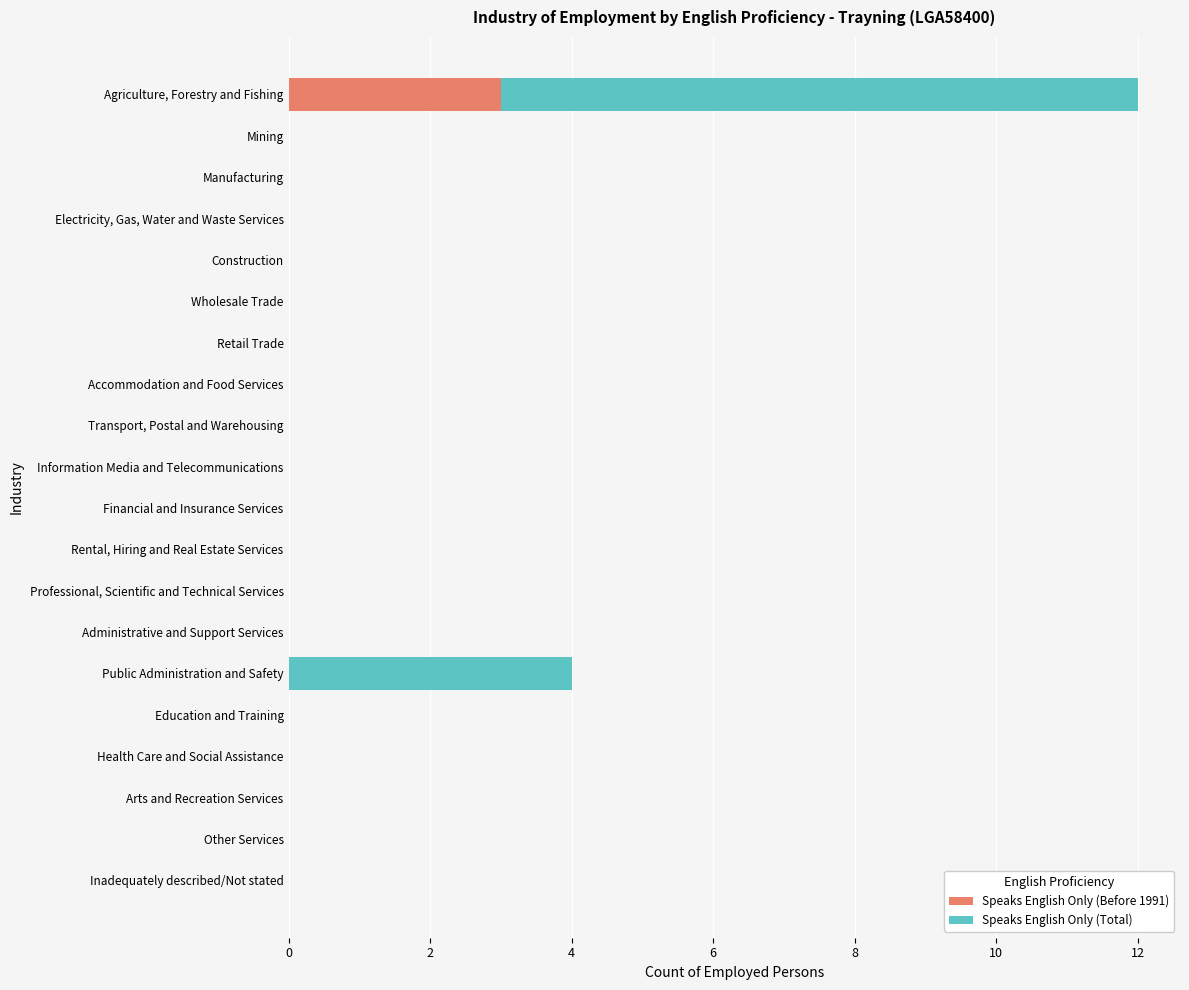

The value of Speaks English Only (Before 1991) at Financial and Insurance Services is 0. True or false?

True